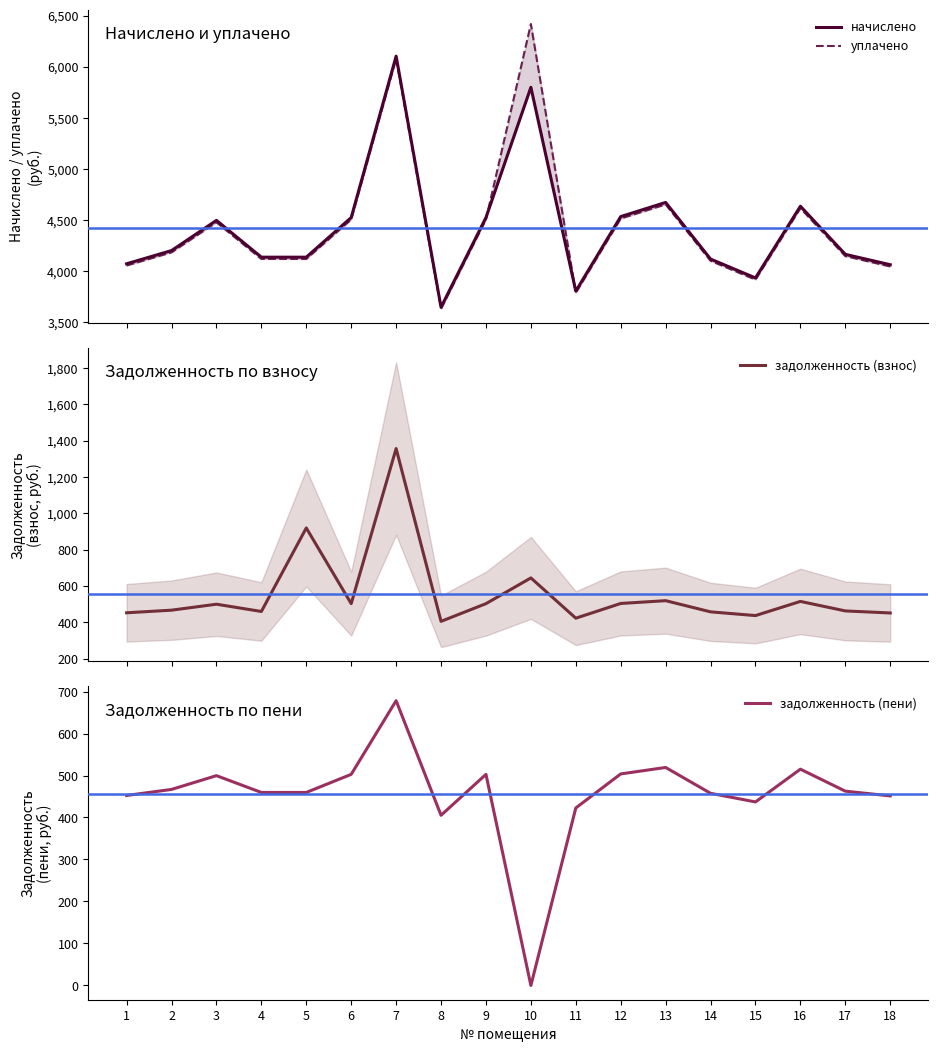

Where is задолженность (пени) nearest to the value 339?

8